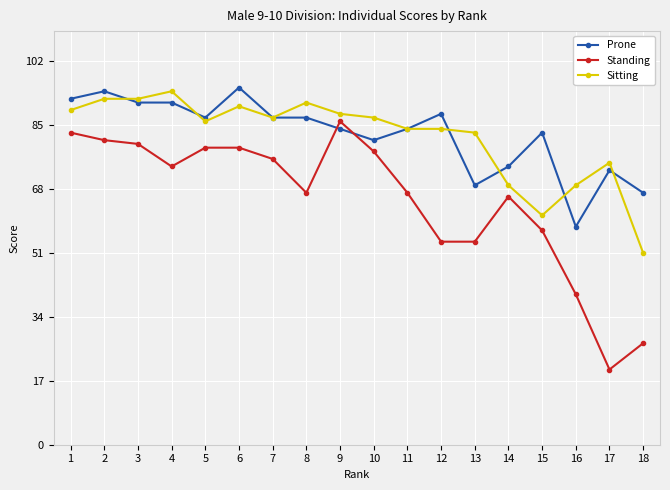

At how many categories does at least one series exceed 73?

16